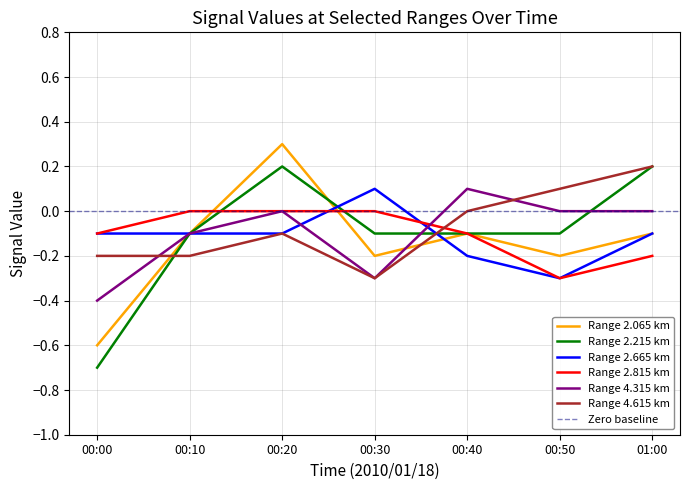

What is the maximum value shown in the chart?

0.3